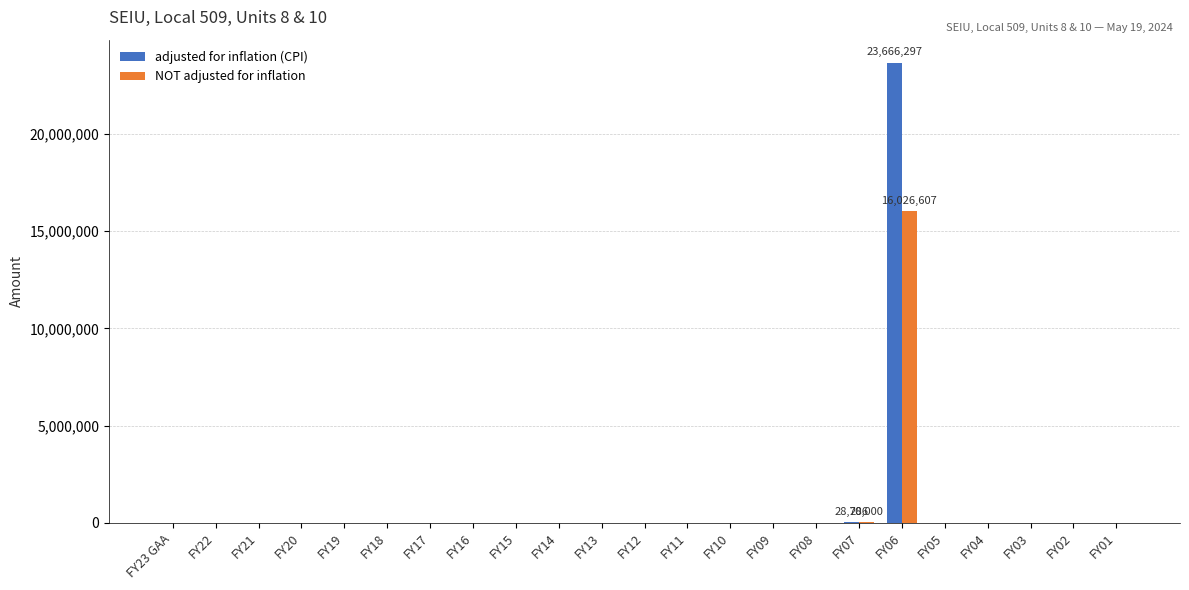

What is the sum of all adjusted for inflation (CPI) values?

23695083